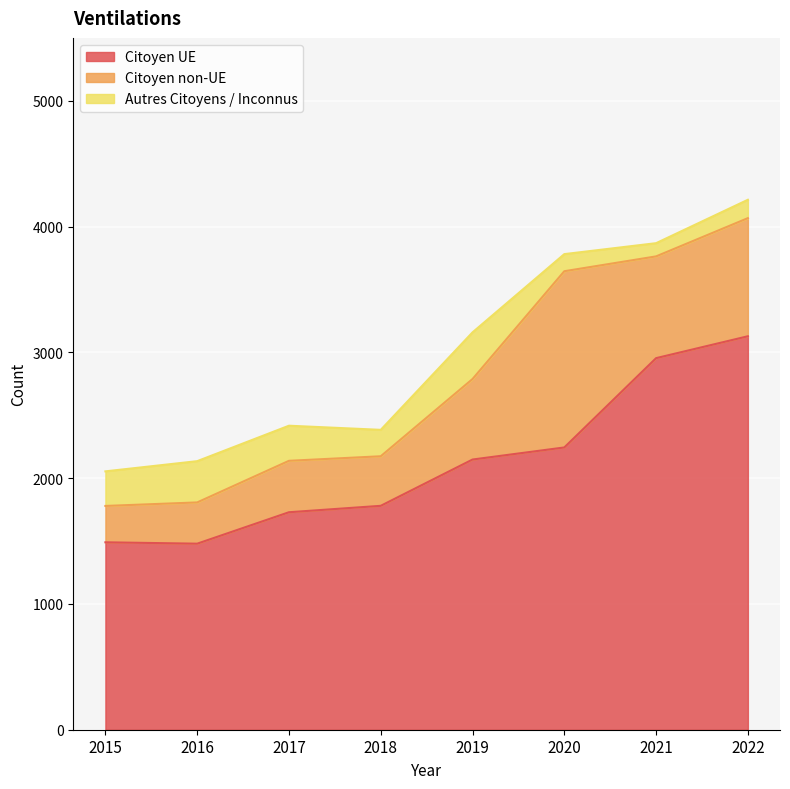

Reading right to left, transcribe all the data shown in this chart.

Citoyen UE: 2022=3128.0	2021=2954.0	2020=2244.0	2019=2148.0	2018=1780.0	2017=1729.0	2016=1479.0	2015=1490.0
Citoyen non-UE: 2022=939.0	2021=809.0	2020=1401.0	2019=640.0	2018=394.0	2017=408.8	2016=328.0	2015=289.0
Autres Citoyens / Inconnus: 2022=146.0	2021=105.0	2020=136.0	2019=371.0	2018=210.0	2017=279.0	2016=328.0	2015=275.0